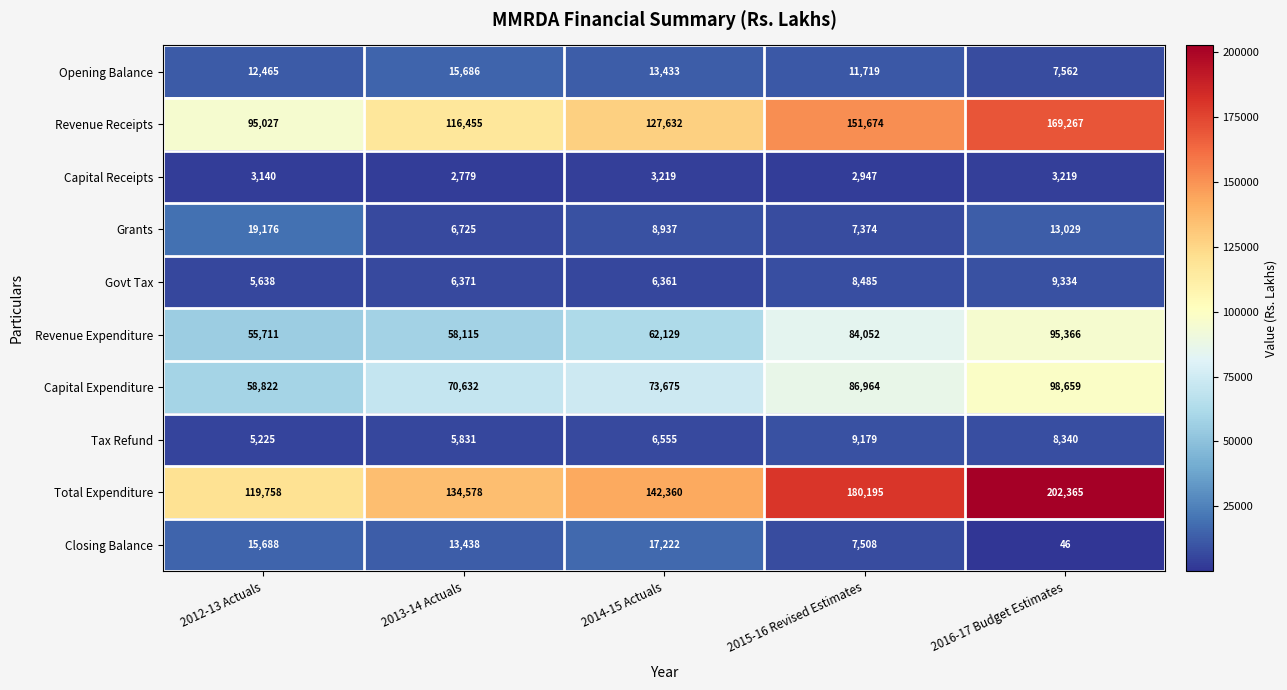

How many categories are shown in the chart?

5